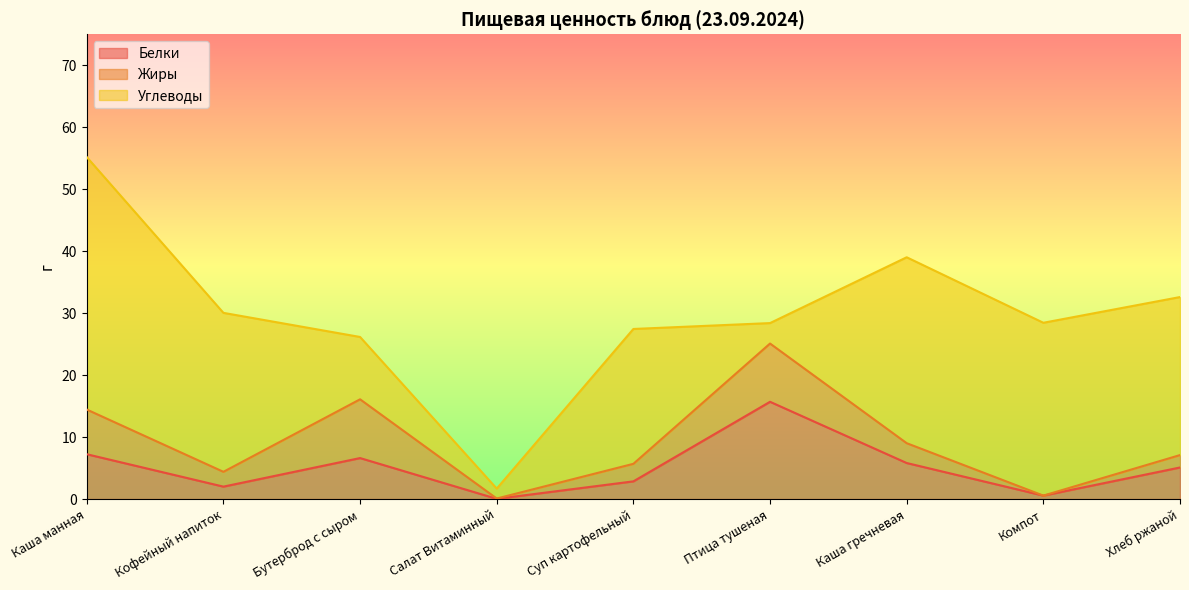

Is it true that Углеводы equals 39.9 at Компот?

False